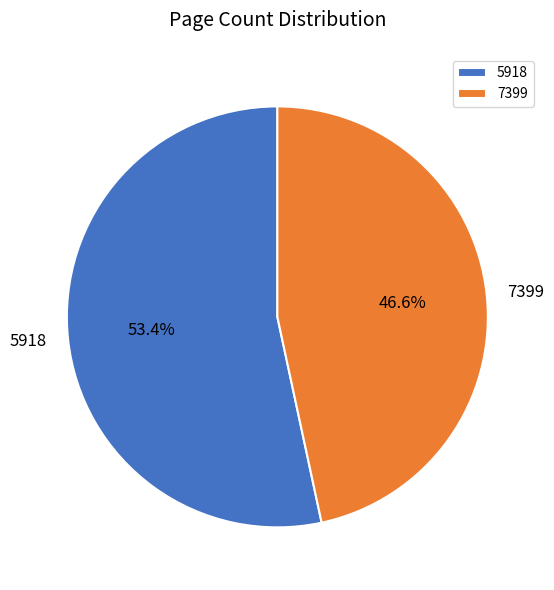

Which has a higher value, 5918 or 7399?

5918